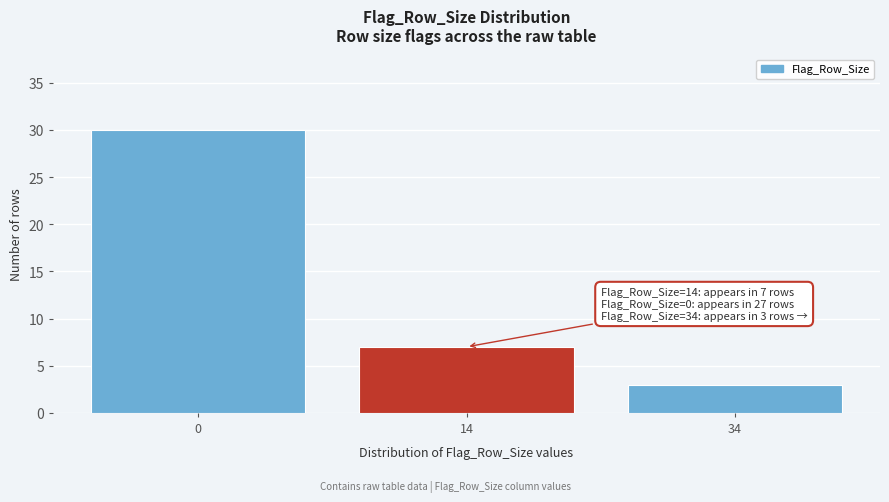

Reading left to right, extract all data points from this chart.

30	7	3